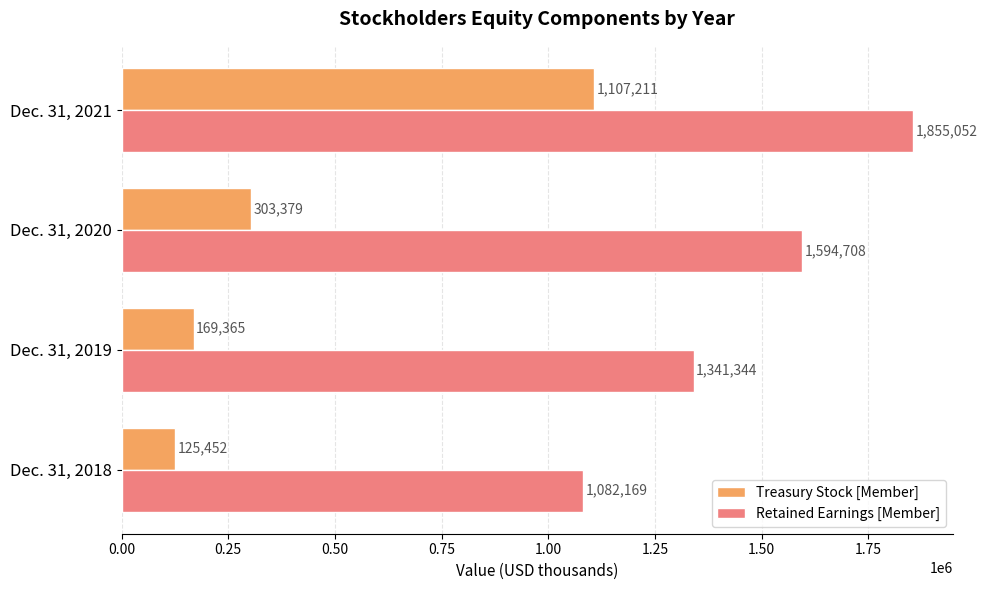

What is the difference between the maximum and minimum values in the Treasury Stock [Member] series?

981759